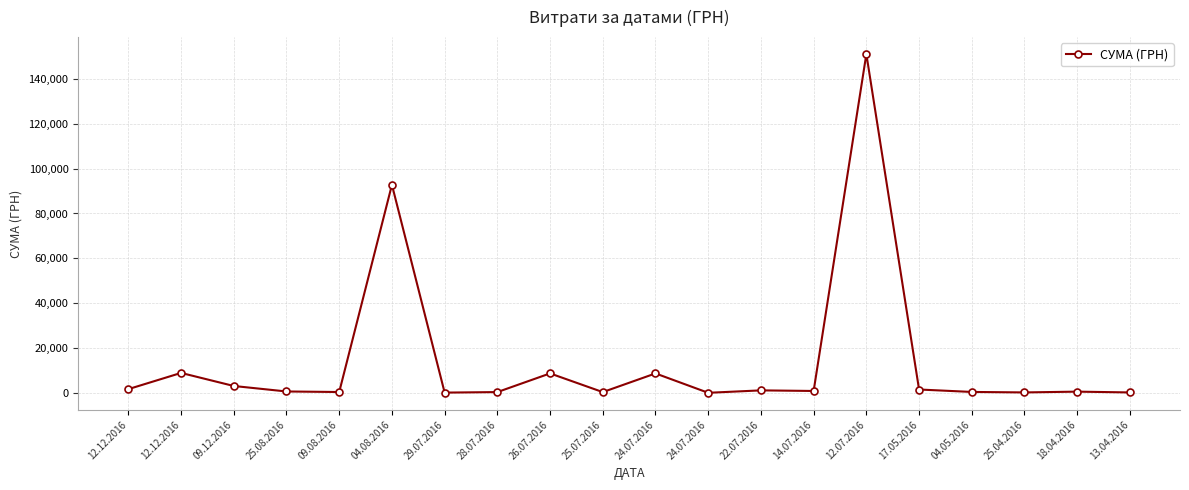

How many lines are shown in the chart?

1